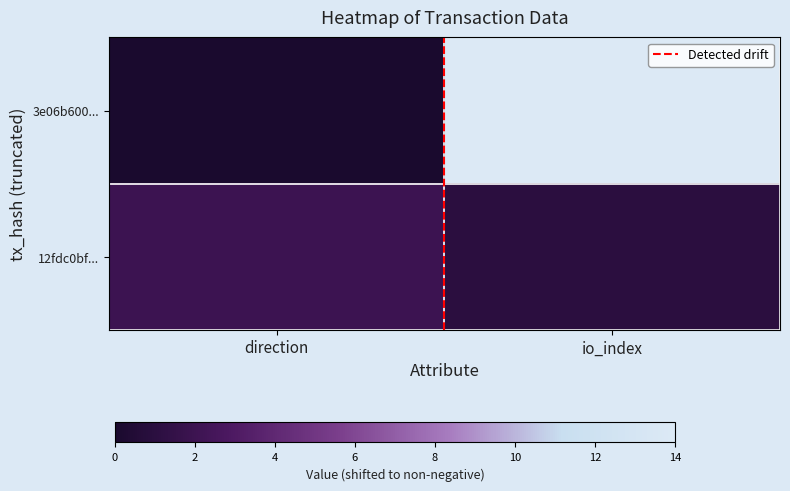

At which category is the sum across all series the highest?

io_index